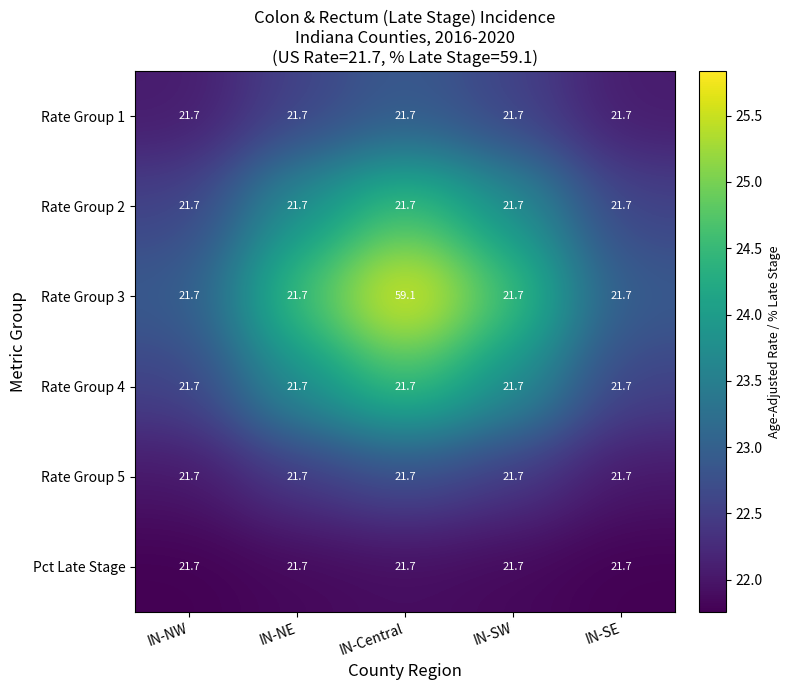

What is the spread (max minus min) of values at IN-SE?

0.0